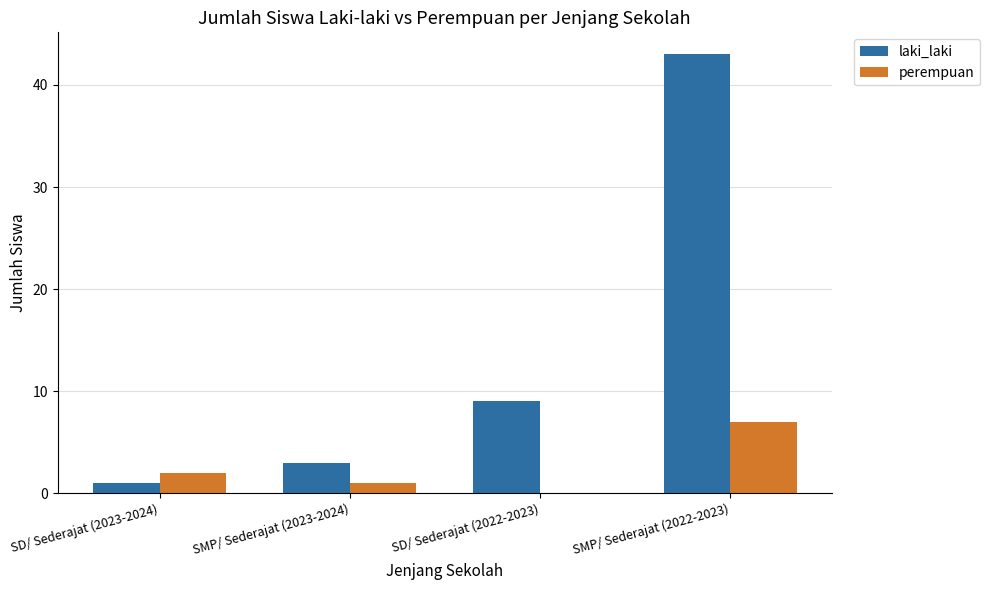

What is the difference between the perempuan values at SD/ Sederajat (2023-2024) and SD/ Sederajat (2022-2023)?

2